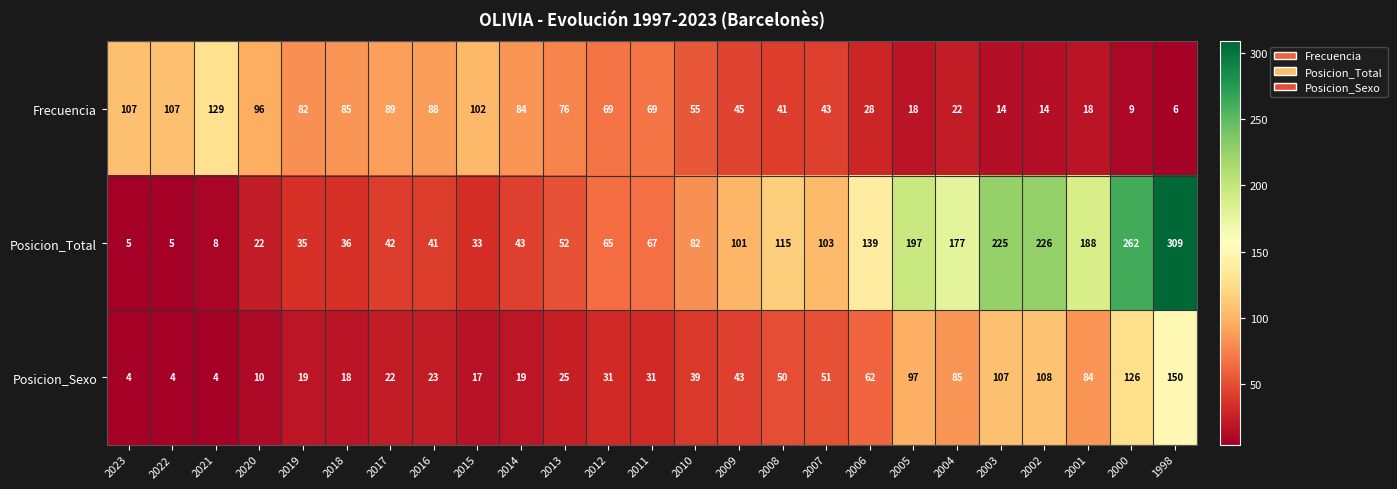

What is the difference between the highest and lowest values at 2005?

179